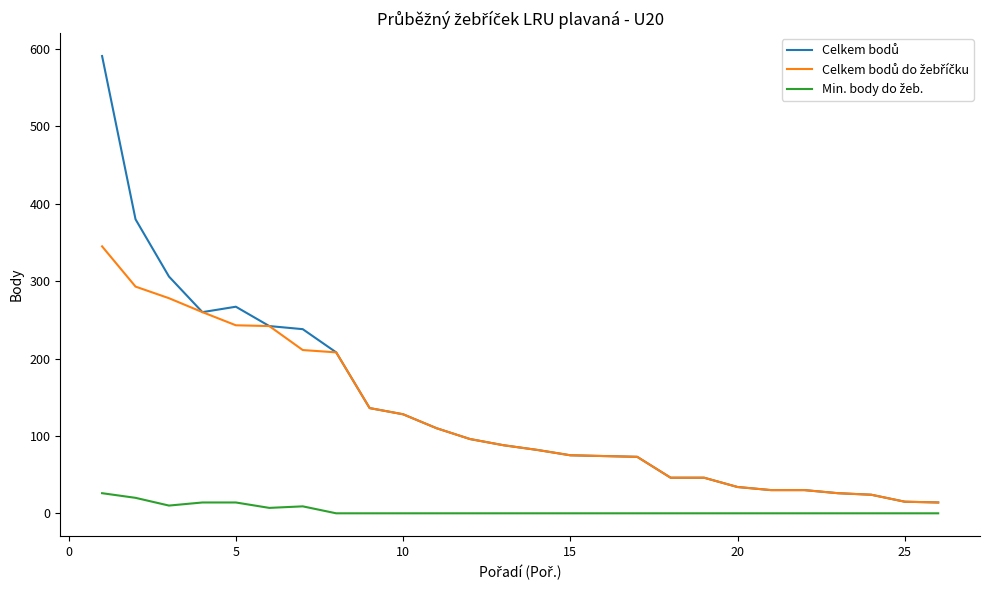

What is the greatest value displayed?

591